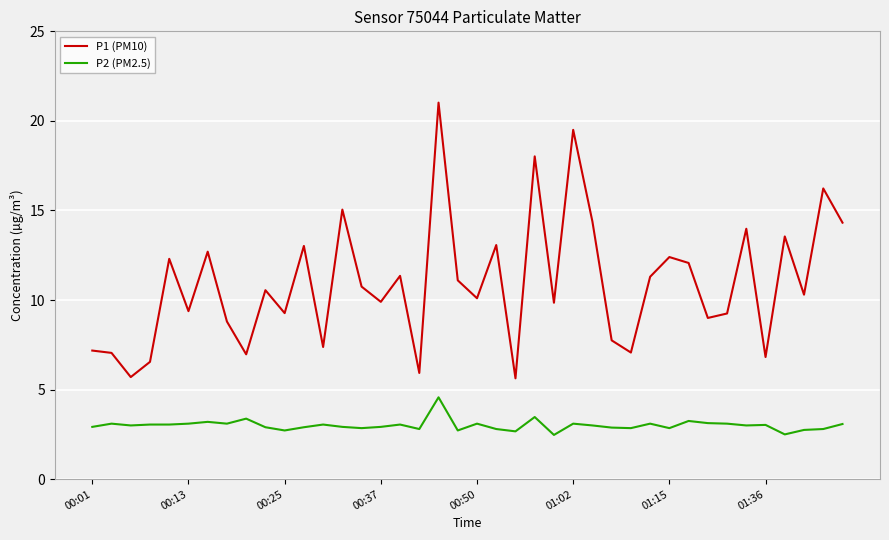

True or false: P2 (PM2.5) and P1 (PM10) intersect in this chart.

False